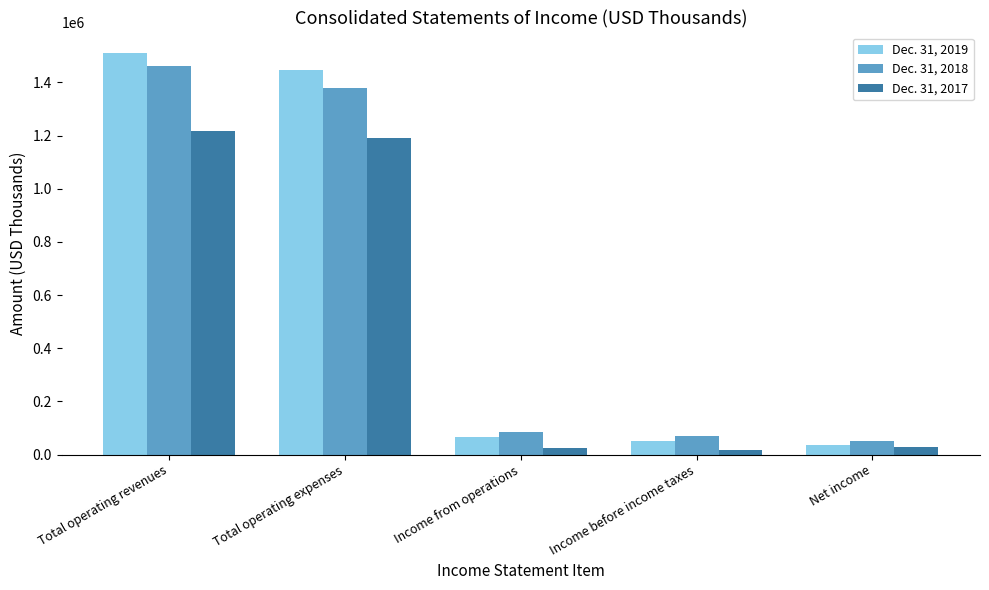

True or false: Dec. 31, 2019 has a value of 37586 at Net income.

True